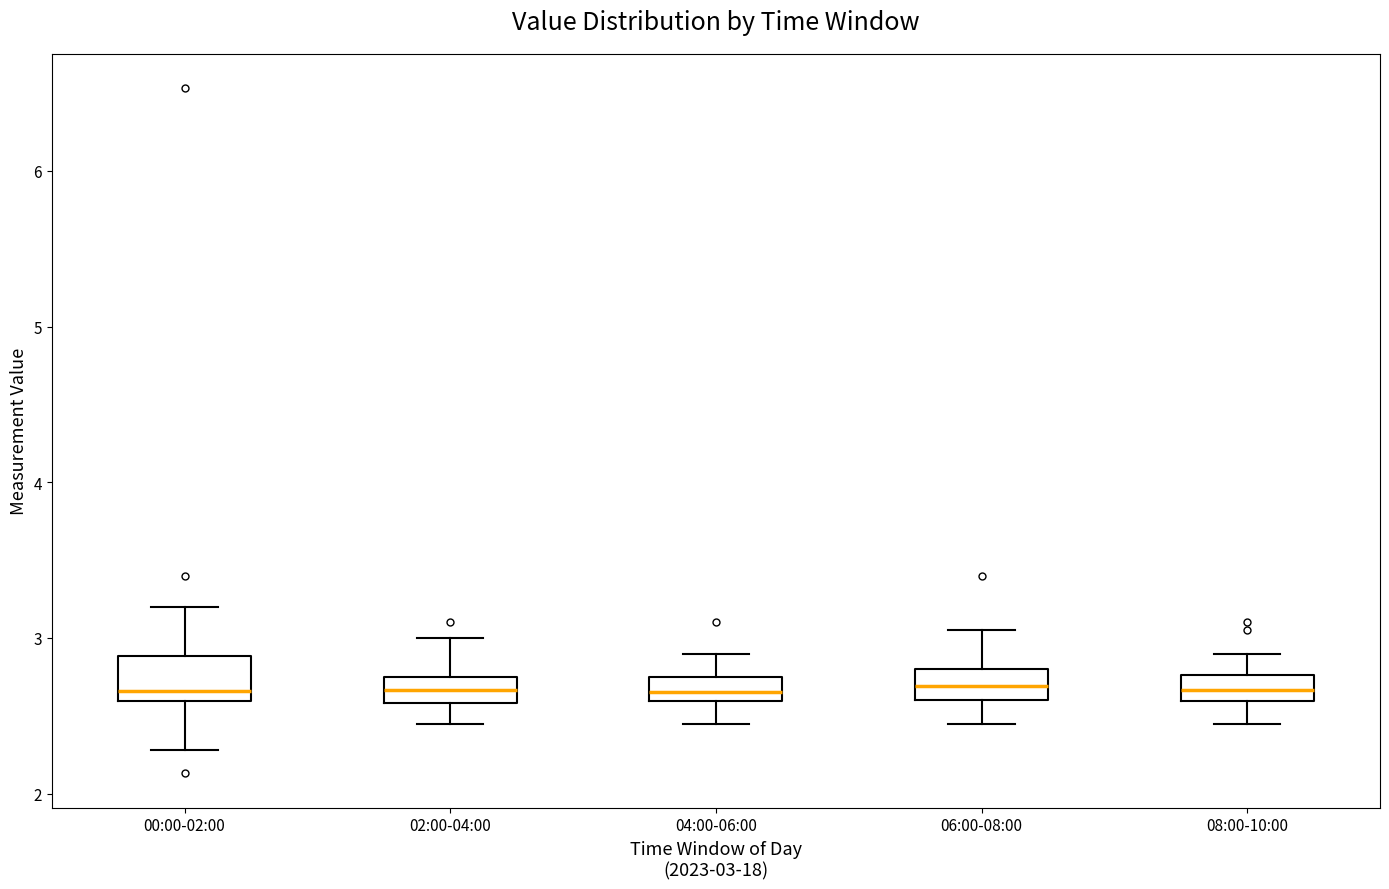

Reading left to right, read every box against the y-axis: the position of its median line, the range the box covers, and the ends of its whiskers. The values are not printed on the chart, so give them approximately, as read against the axis.

00:00-02:00: median 2.7, box 2.6 to 2.9, whiskers 2.3 to 3.2
02:00-04:00: median 2.7, box 2.6 to 2.8, whiskers 2.5 to 3.0
04:00-06:00: median 2.7, box 2.6 to 2.8, whiskers 2.5 to 2.9
06:00-08:00: median 2.7, box 2.6 to 2.8, whiskers 2.5 to 3.1
08:00-10:00: median 2.7, box 2.6 to 2.8, whiskers 2.5 to 2.9